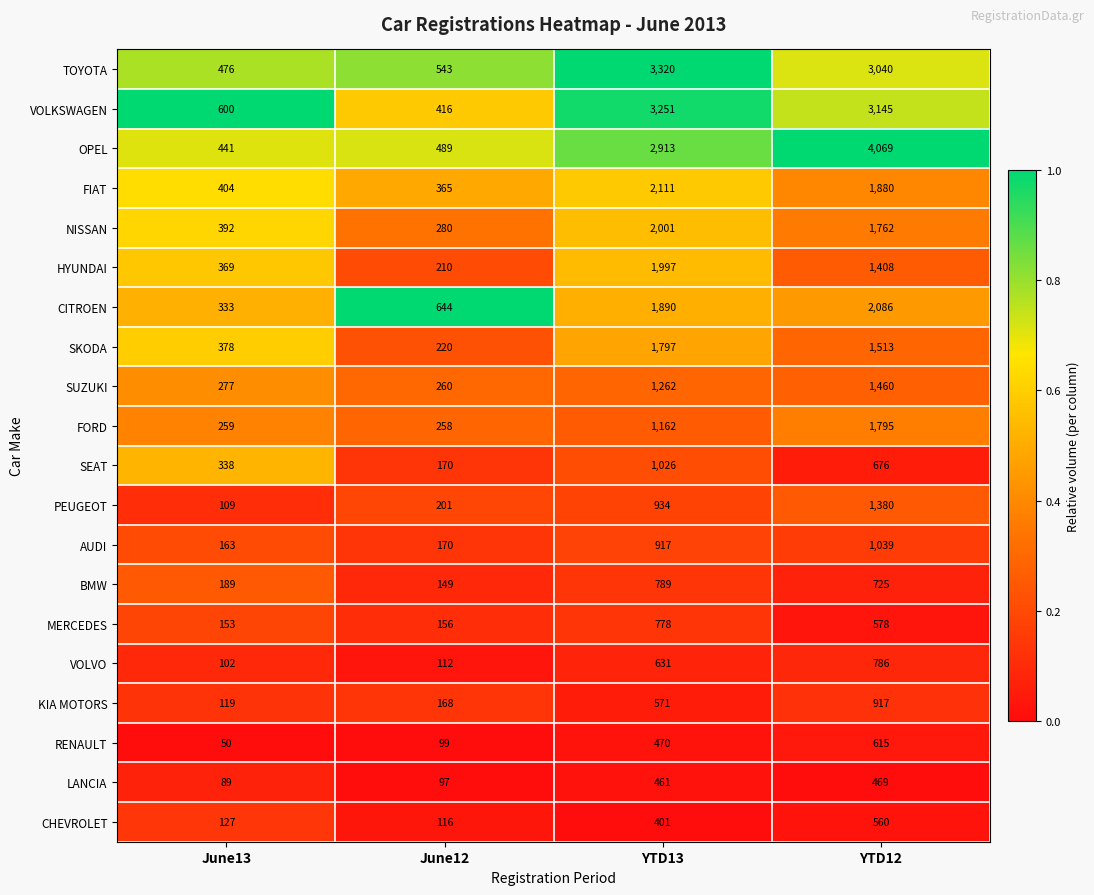

Where is TOYOTA nearest to the value 1898?

YTD12